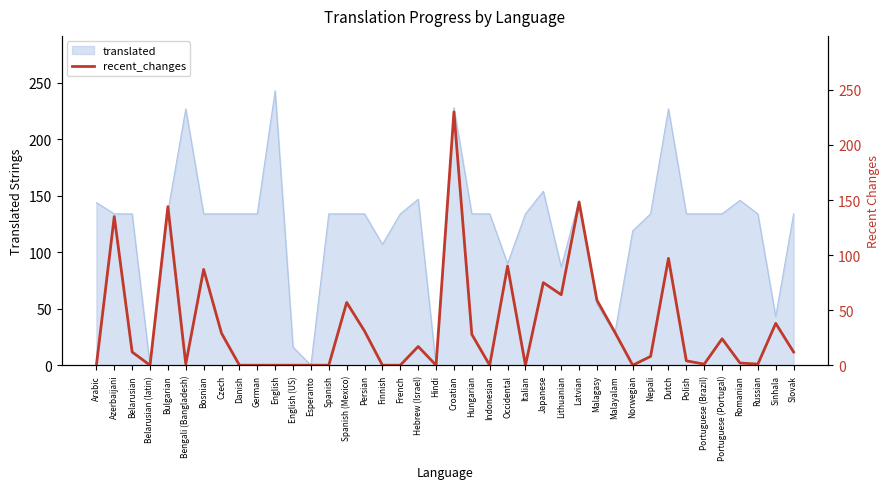

True or false: translated has a value of 47 at Spanish.

False